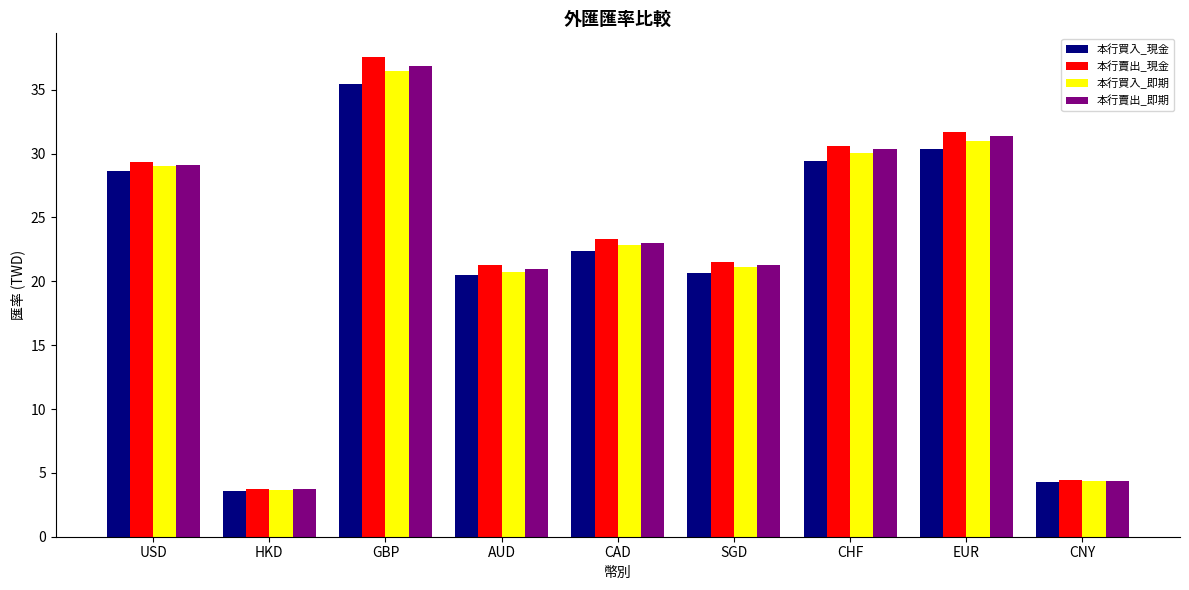

Where does the 本行賣出_即期 series first go above 23?

USD